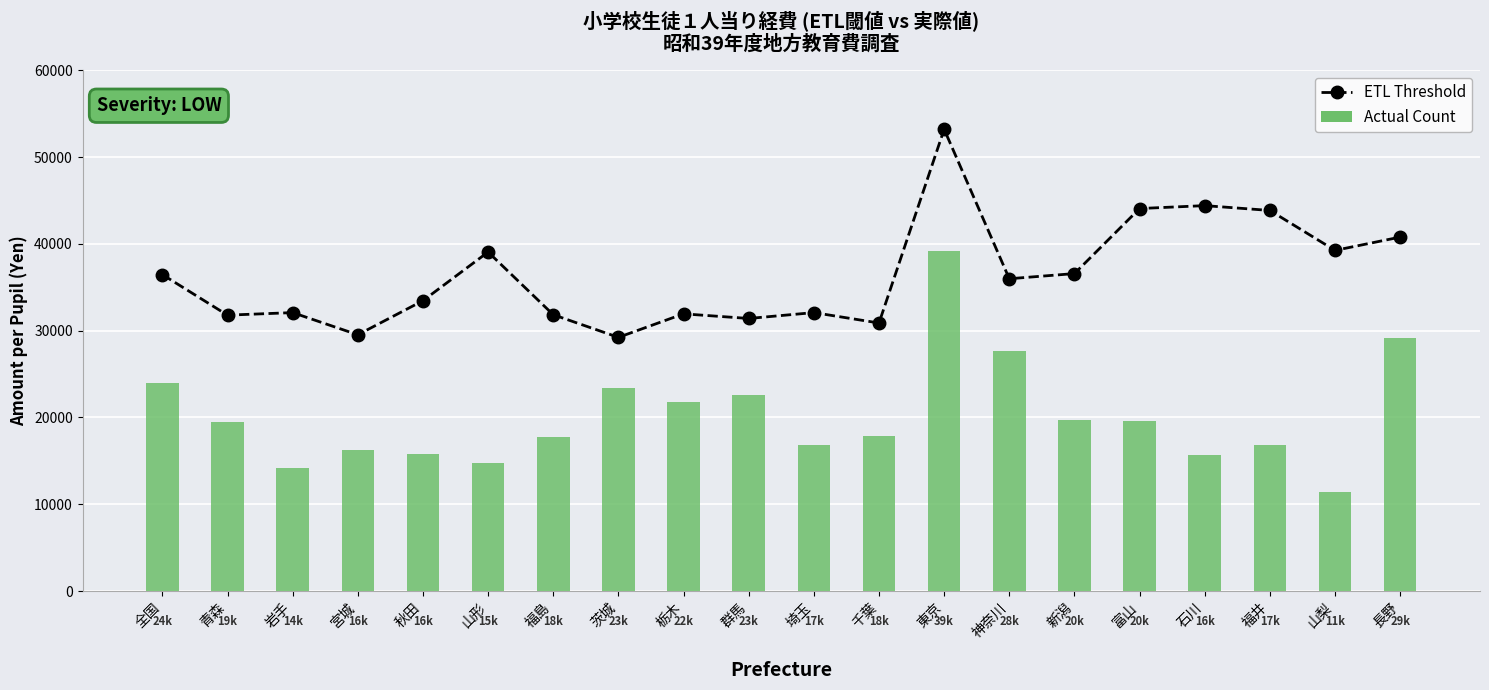

Between 山形 and 福島, which series saw the biggest shift?

ETL Threshold